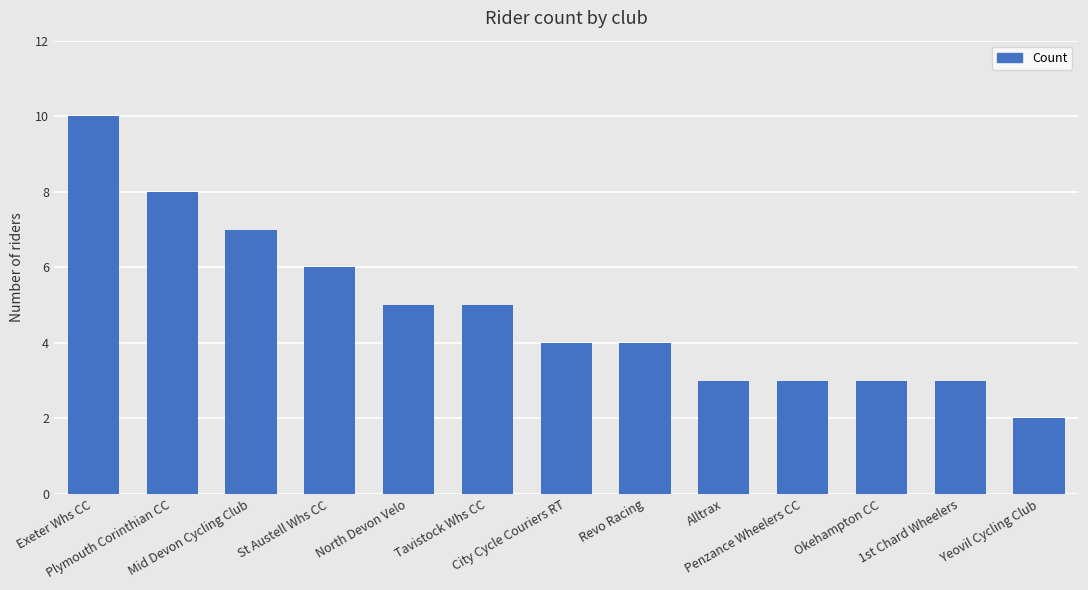

What is the value of the 9th bar from the left?

3